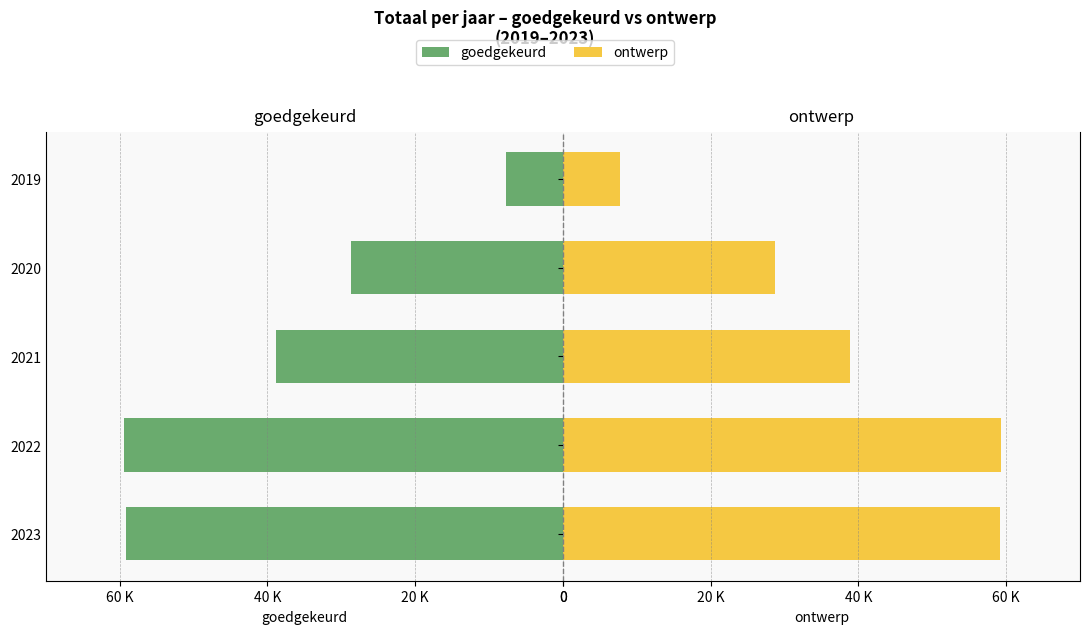

How many data points in ontwerp are above 38862?

2